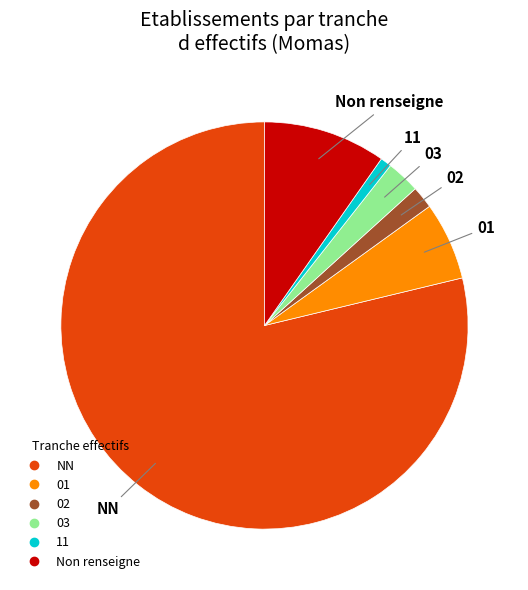

How many segments does this pie chart have?

6